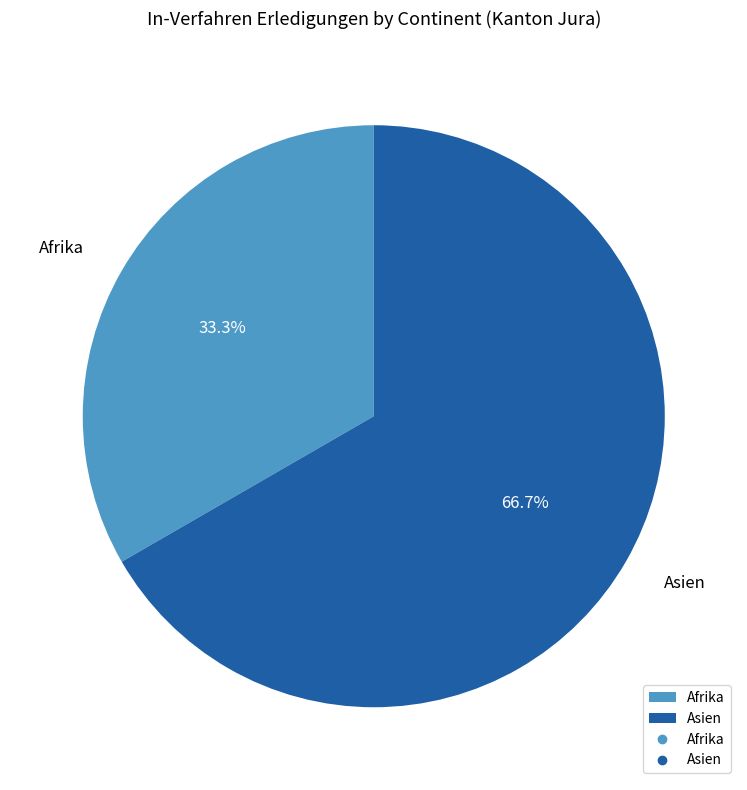

Which category has the smallest portion of the pie?

Afrika